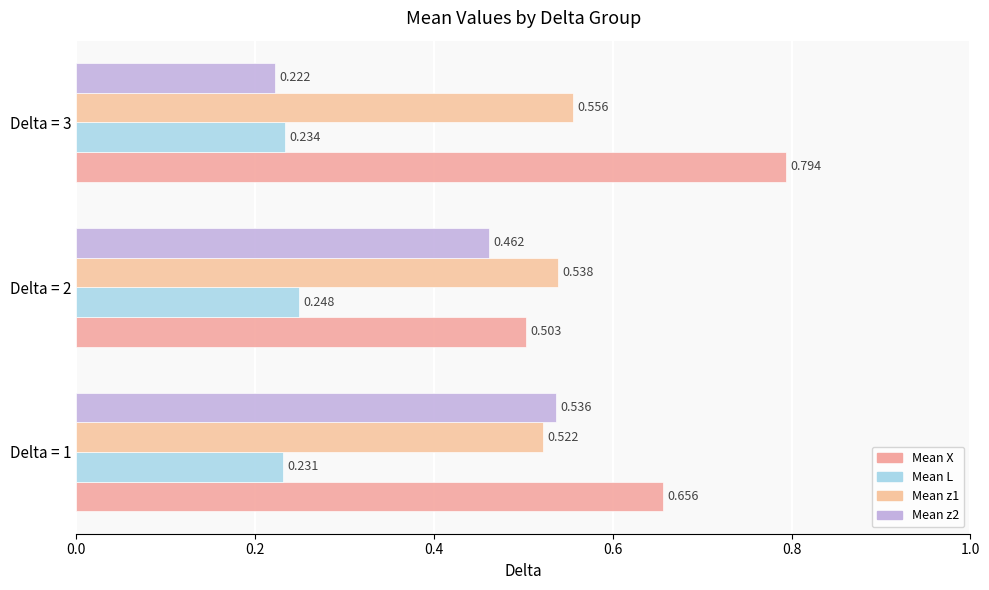

What is the maximum value shown in the chart?

0.8